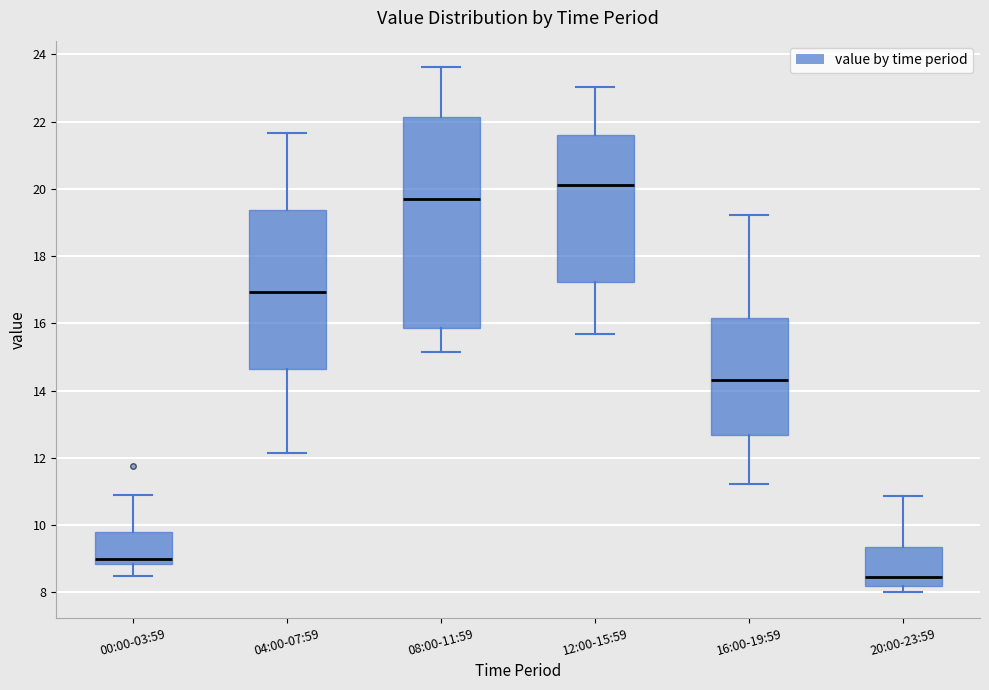

Comparing the boxes themselves (not the whiskers), which one is the tallest?

08:00-11:59